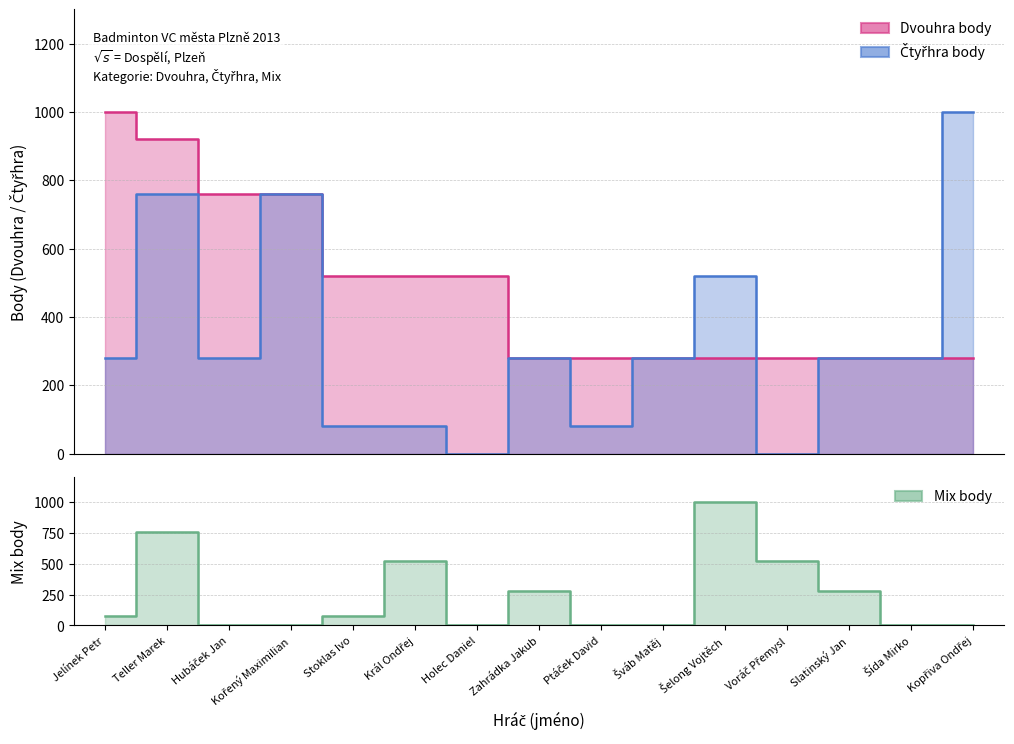

What is the total value across all series at Šelong Vojtěch?

1800